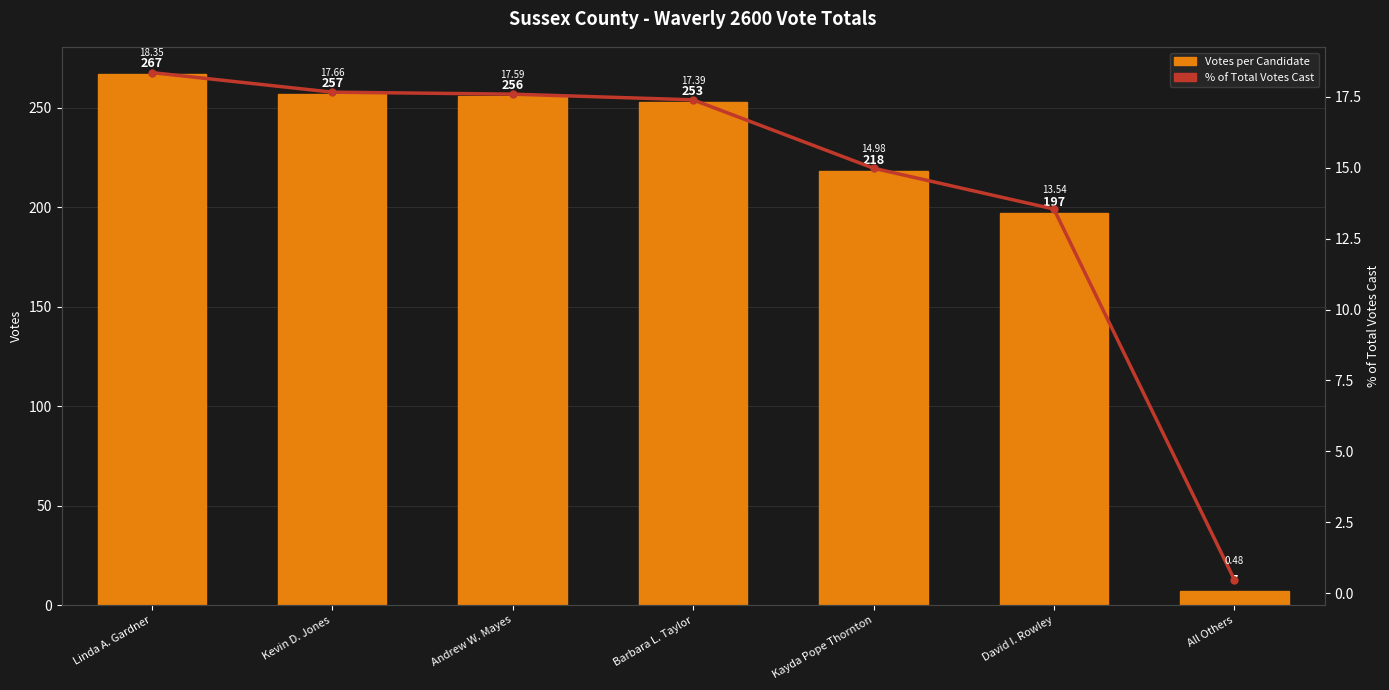

What is the highest value of the Votes series?

267.0